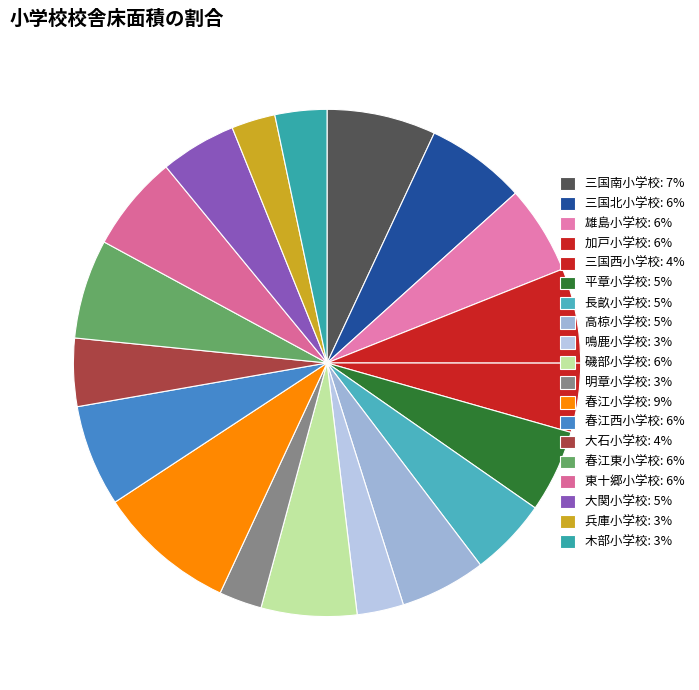

Rank the categories by value from lowest to highest.

明章小学校, 兵庫小学校, 鳴鹿小学校, 木部小学校, 大石小学校, 三国西小学校, 大関小学校, 長畝小学校, 平章小学校, 高椋小学校, 雄島小学校, 加戸小学校, 磯部小学校, 東十郷小学校, 春江東小学校, 三国北小学校, 春江西小学校, 三国南小学校, 春江小学校